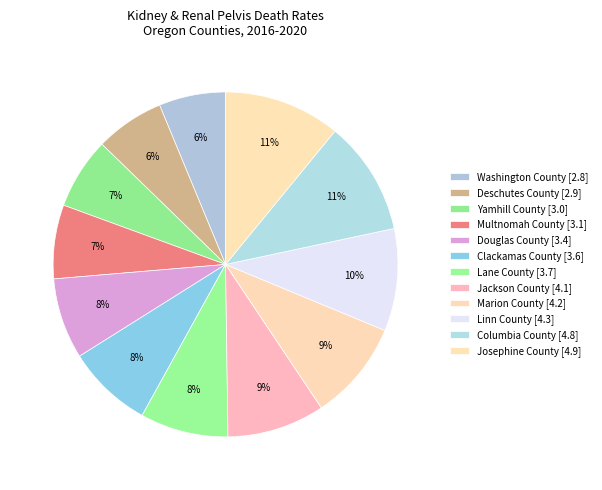

How many slices are in this pie chart?

12